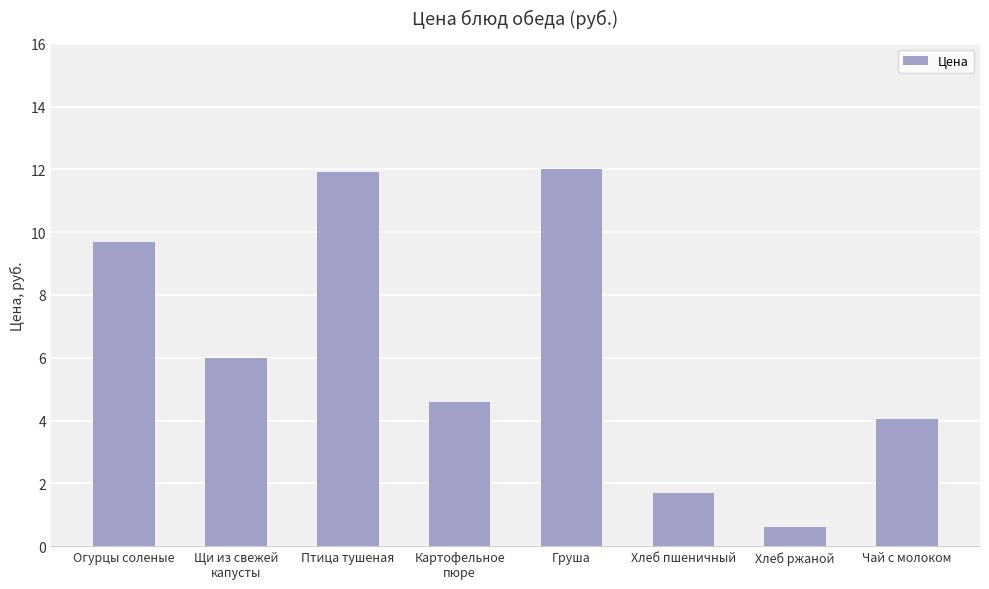

What is the change in value from Щи из свежей
капусты to Картофельное
пюре?

-1.4